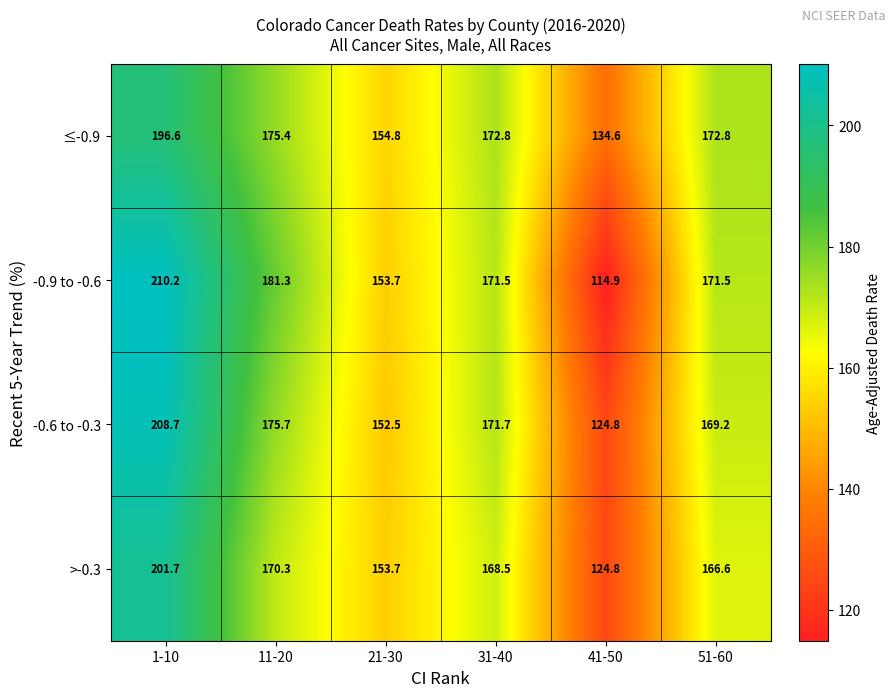

The ≤-0.9 series shows 319.1 at 1-10. True or false?

False